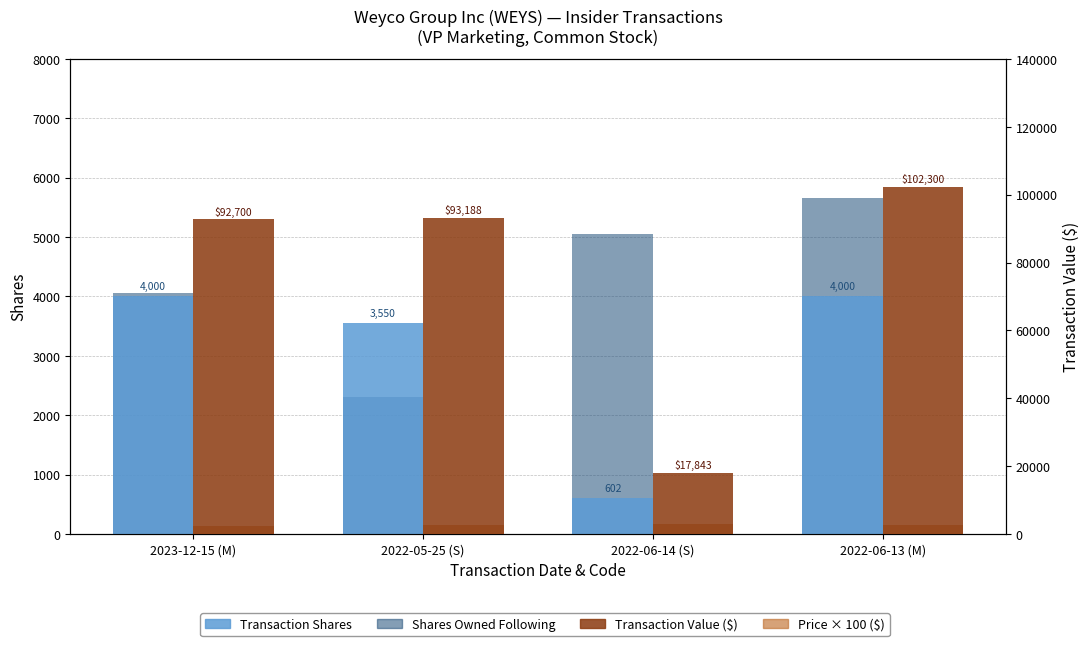

Is it true that Transaction Value ($) equals 35394.8 at 2022-06-13 (M)?

False